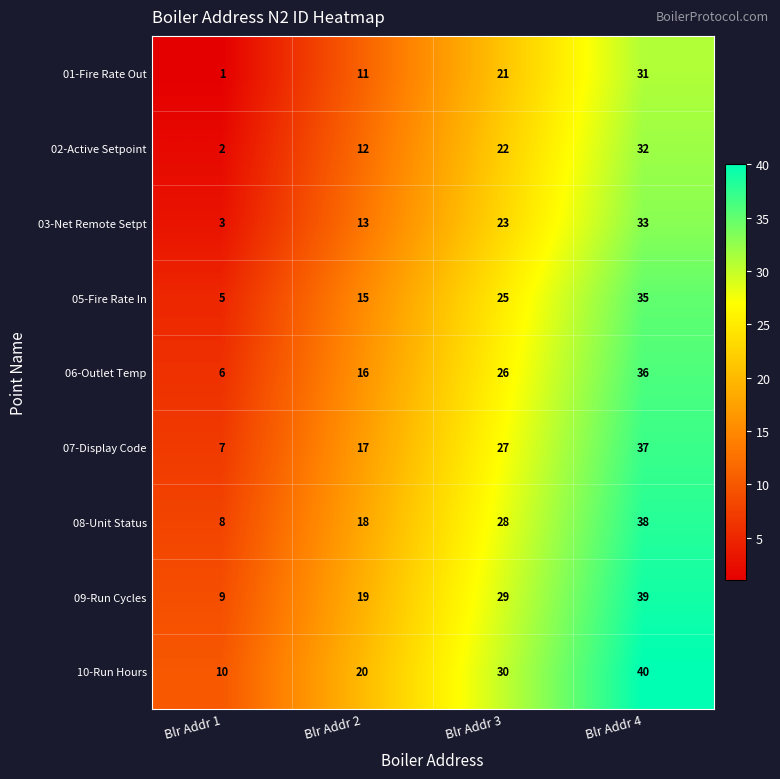

What is the difference between the maximum and minimum values in the 02-Active Setpoint series?

30